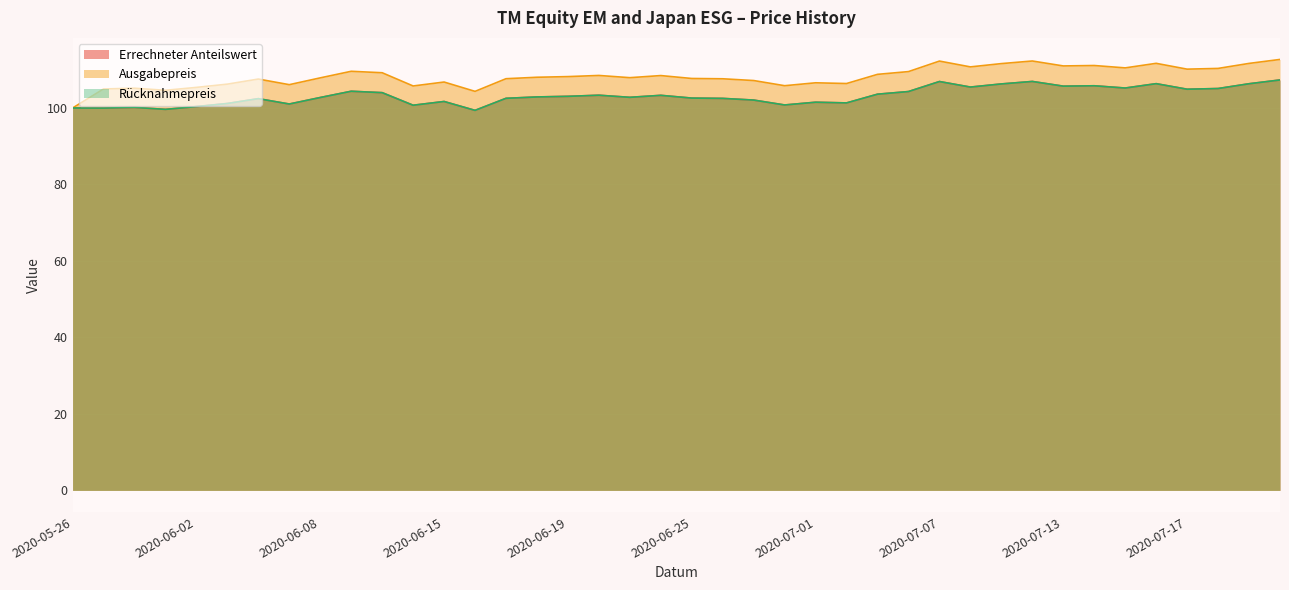

Rank the categories by Rücknahmepreis value from lowest to highest.

2020-06-16, 2020-05-29, 2020-05-27, 2020-05-26, 2020-05-28, 2020-06-02, 2020-06-12, 2020-06-30, 2020-06-05, 2020-06-03, 2020-07-02, 2020-07-01, 2020-06-15, 2020-06-29, 2020-06-04, 2020-06-26, 2020-06-17, 2020-06-25, 2020-06-08, 2020-06-23, 2020-06-18, 2020-06-19, 2020-06-24, 2020-06-22, 2020-07-03, 2020-06-10, 2020-07-06, 2020-06-09, 2020-07-17, 2020-07-20, 2020-07-15, 2020-07-08, 2020-07-13, 2020-07-14, 2020-07-09, 2020-07-21, 2020-07-16, 2020-07-07, 2020-07-10, 2020-07-22